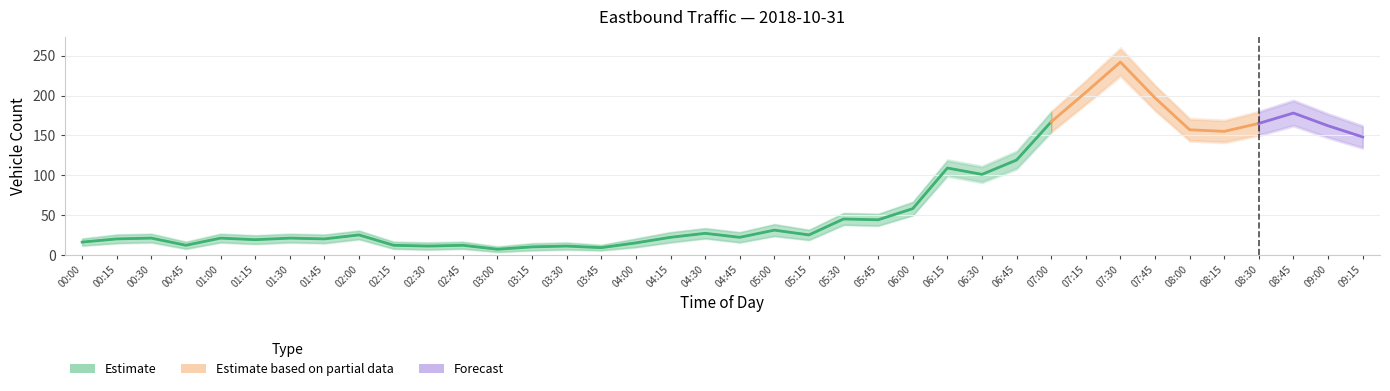

What is the label of the 23rd point from the right?

03:45